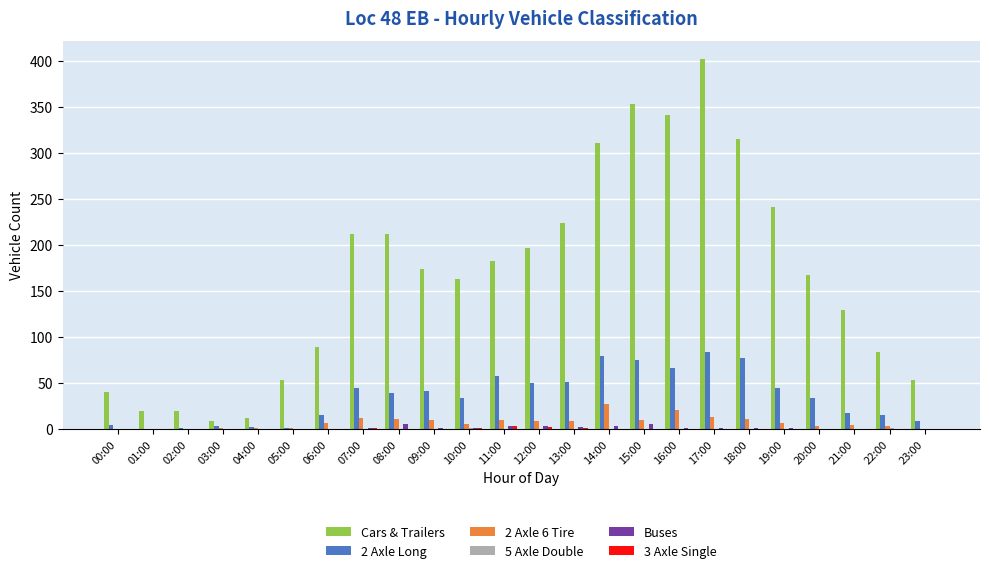

What is the sum of all Cars & Trailers values?

4006